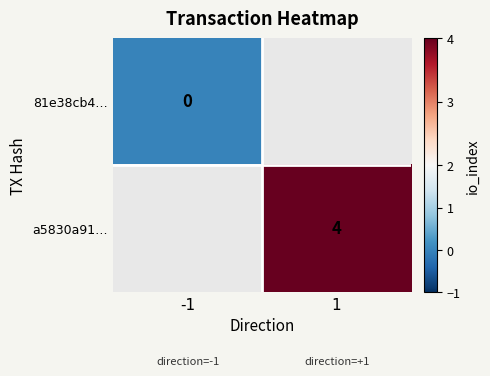

At which category does the chart reach its peak across all series?

1